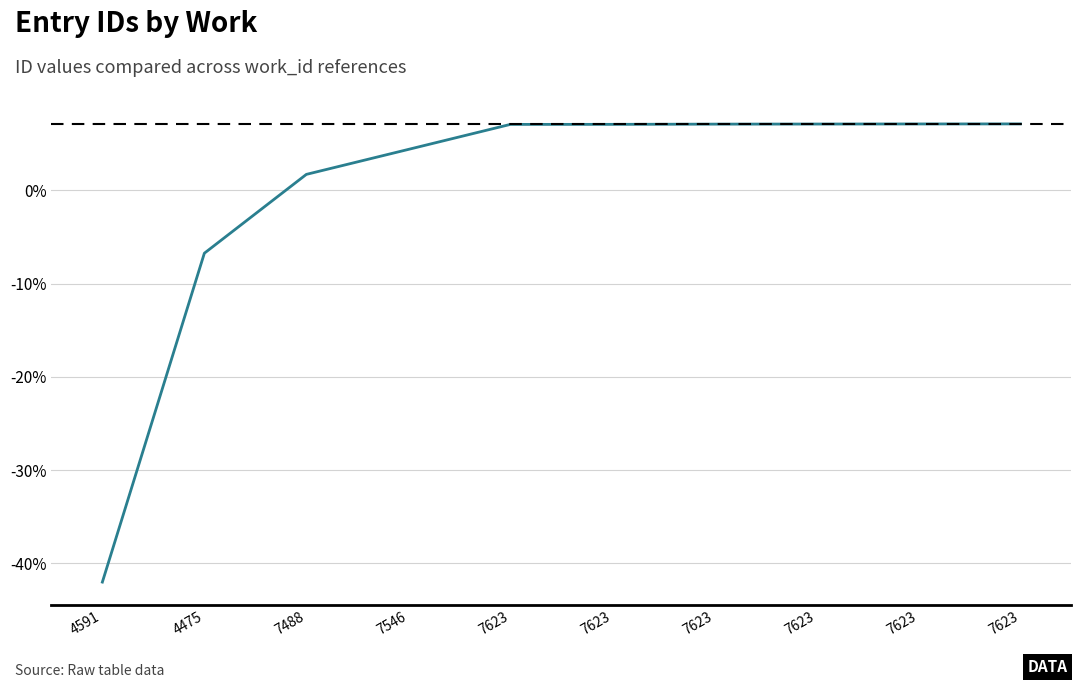

Is this an area chart (filled region under the line)?

No